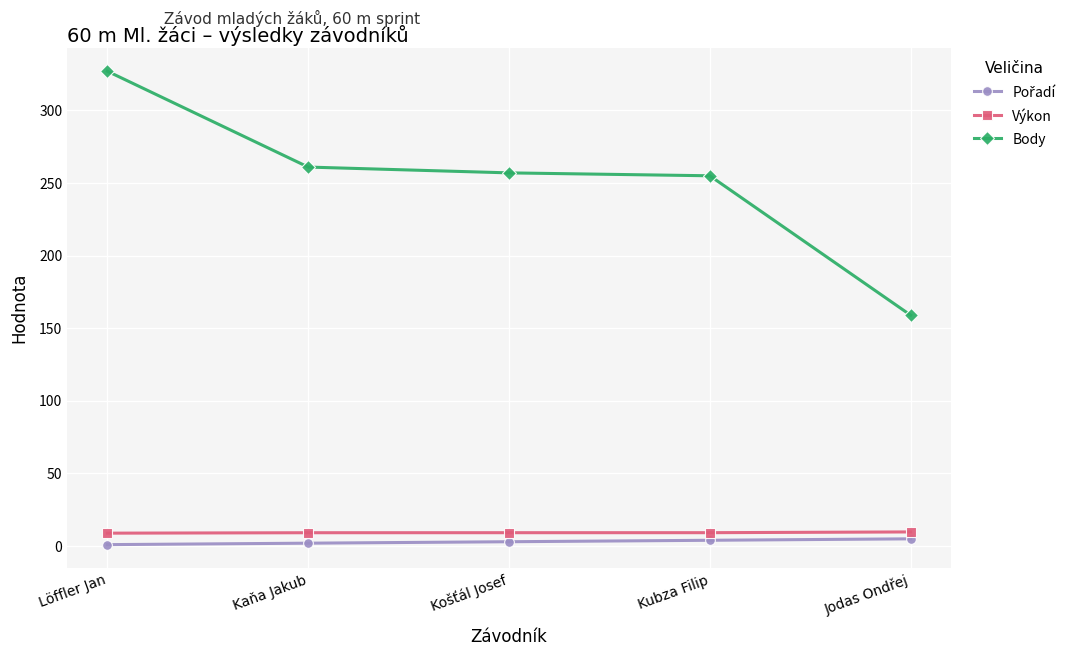

Which series has the largest total across all categories?

Body